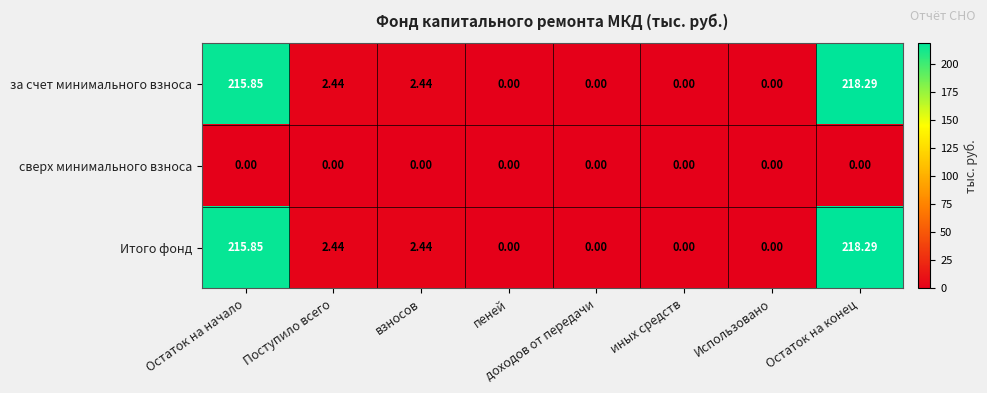

At which category is the sum across all series the highest?

Остаток на конец